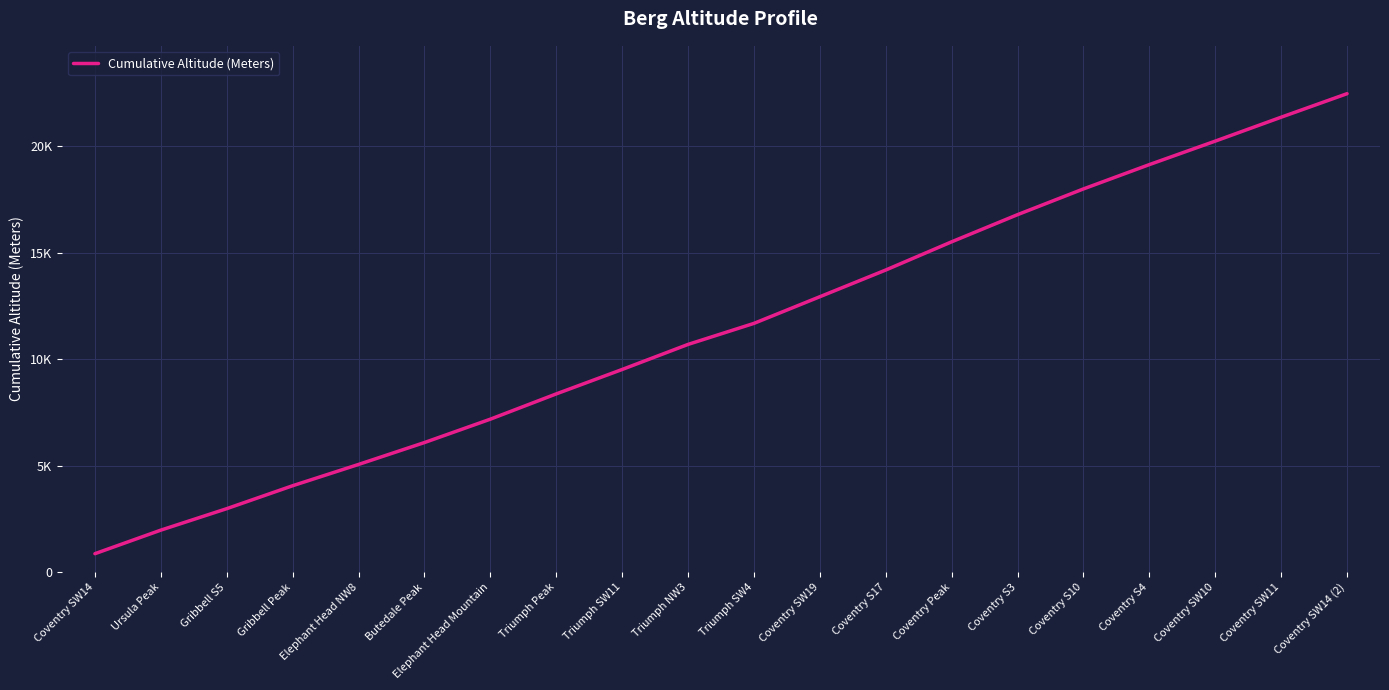

What is the change in value from Coventry S4 to Coventry SW11?

+2226